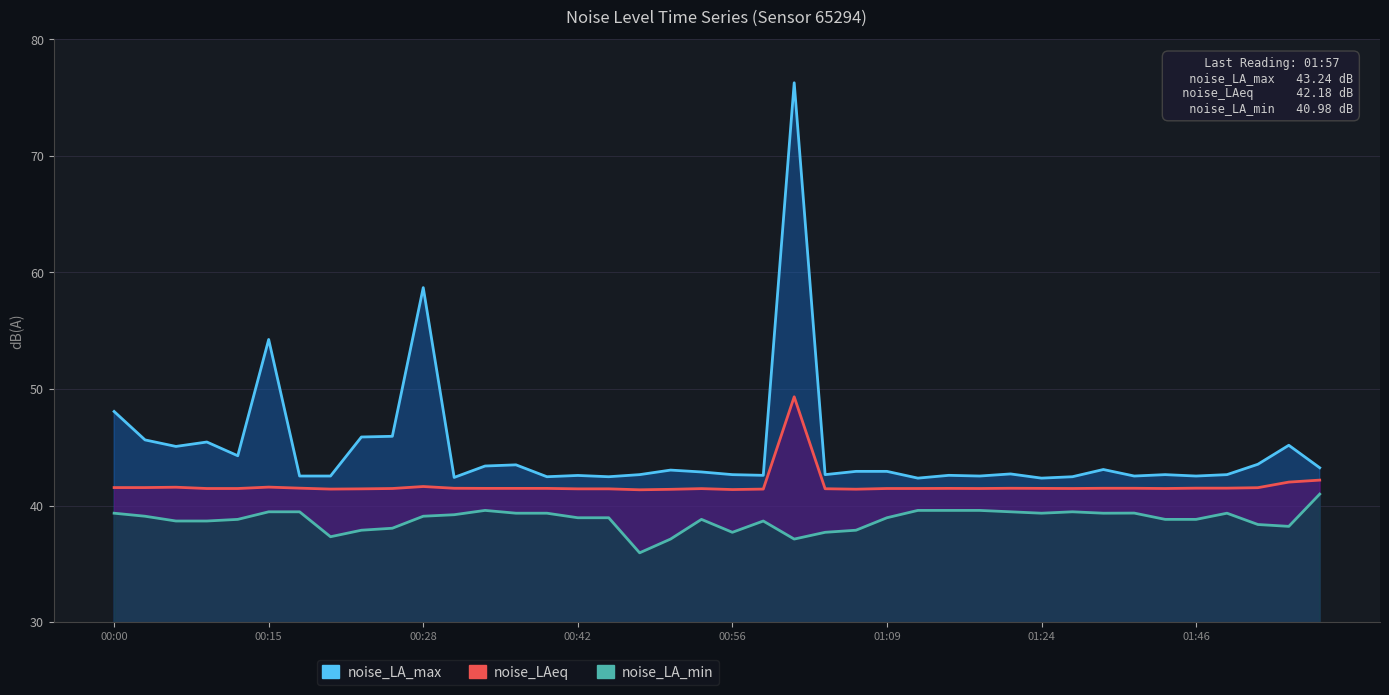

What is the average value of the noise_LA_min series?

38.8